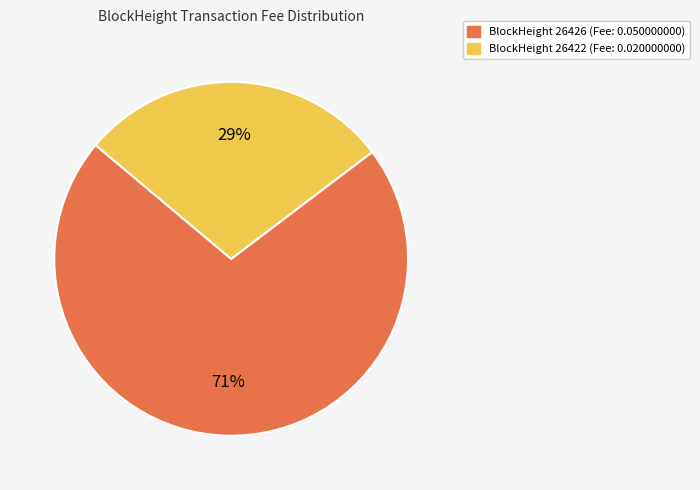

Count the number of slices in the pie.

2